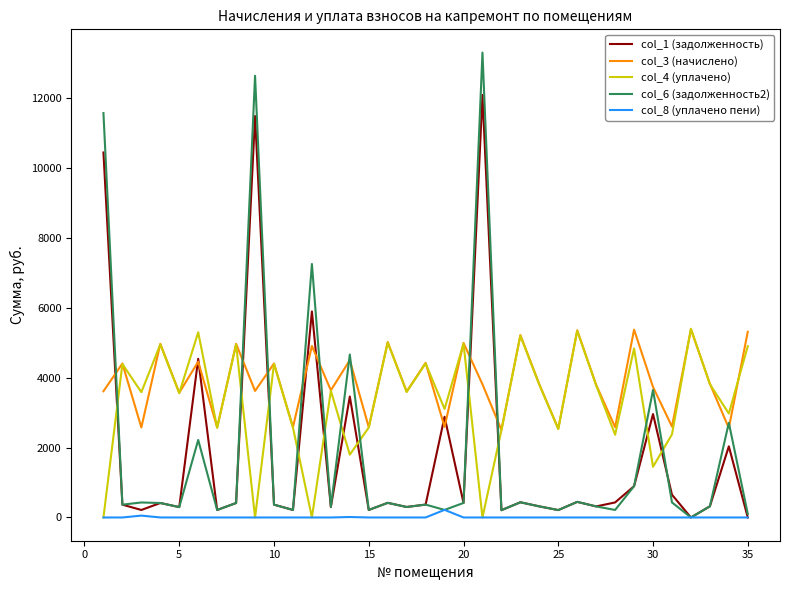

Which series has the widest spread of values?

col_6 (задолженность2)